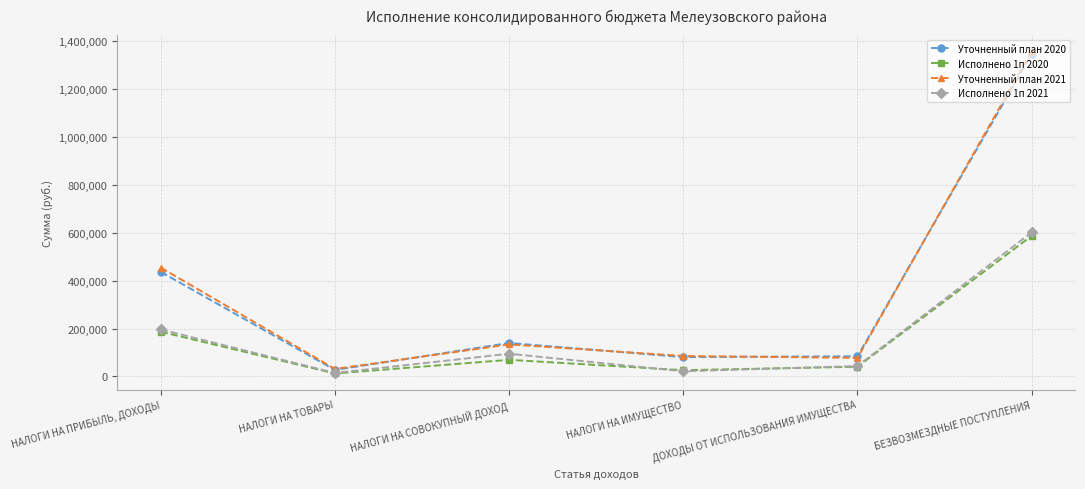

How many interior local peaks does the Уточненный план 2020 series have?

1